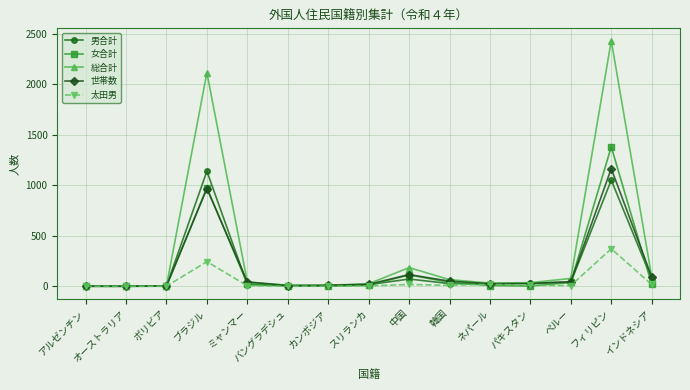

What is the label of the 8th point from the right?

スリランカ